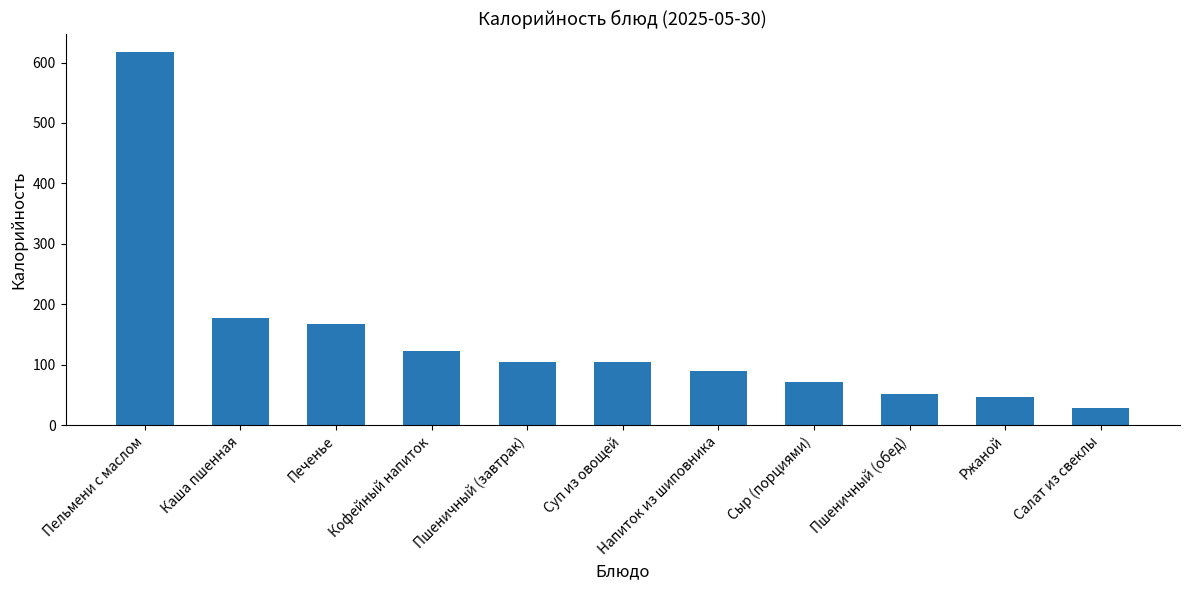

How many data points does each series have?

11